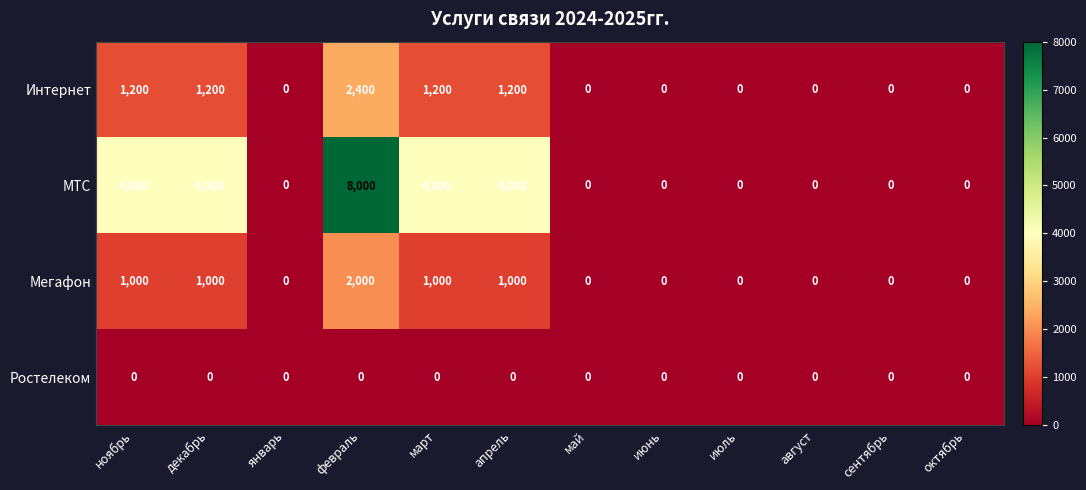

The Мегафон series shows 1683 at декабрь. True or false?

False